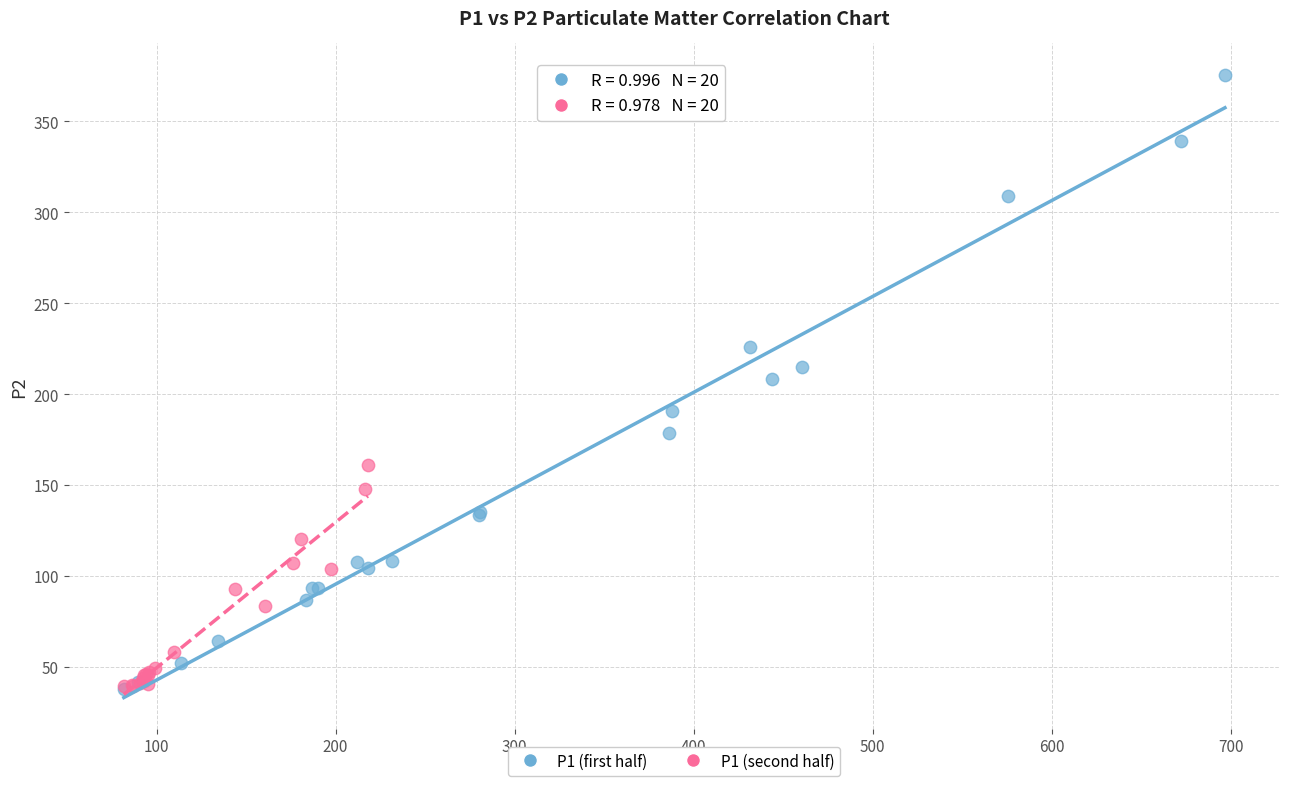

Which series reaches the maximum Y coordinate?

P1 (first half)